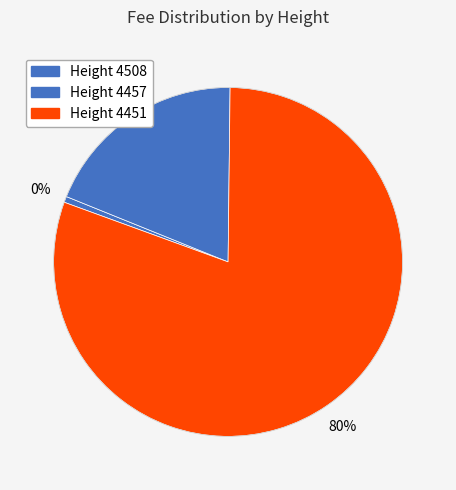

Which category accounts for the majority?

4451